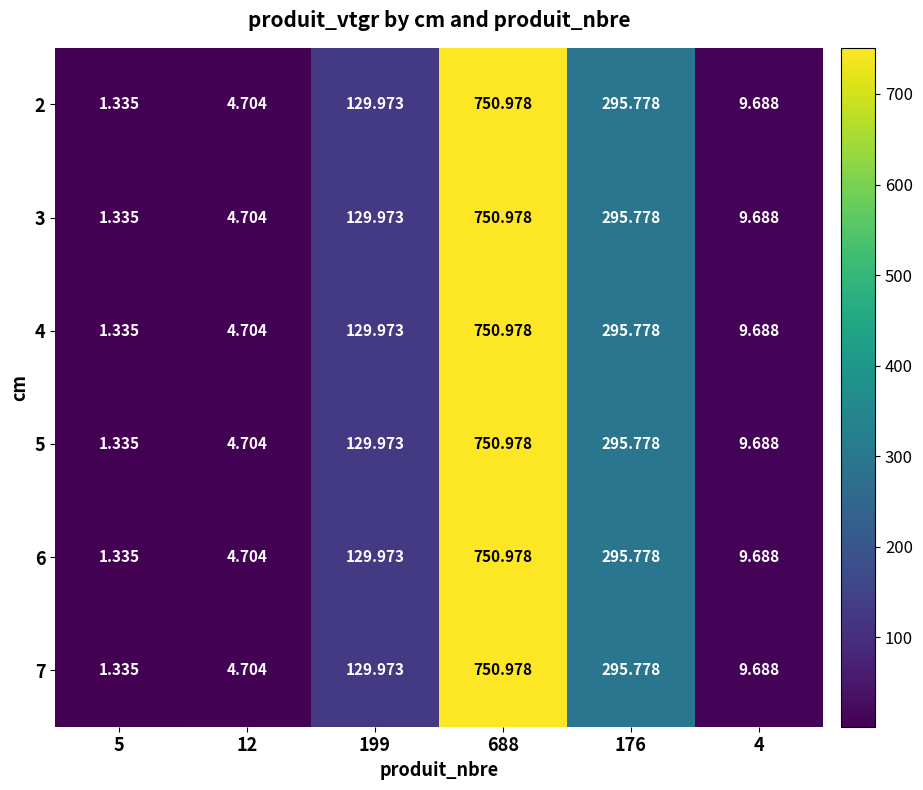

Is the value of 6 at 4 greater than the value of 2 at 688?

No